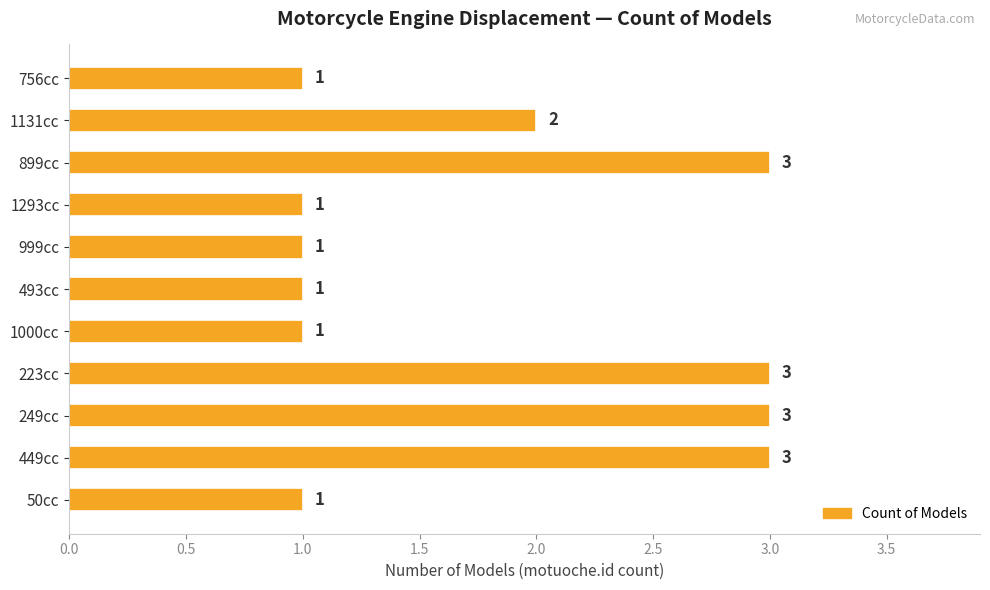

Reading bottom to top, what are all the values shown in this chart?

50cc=1	449cc=3	249cc=3	223cc=3	1000cc=1	493cc=1	999cc=1	1293cc=1	899cc=3	1131cc=2	756cc=1